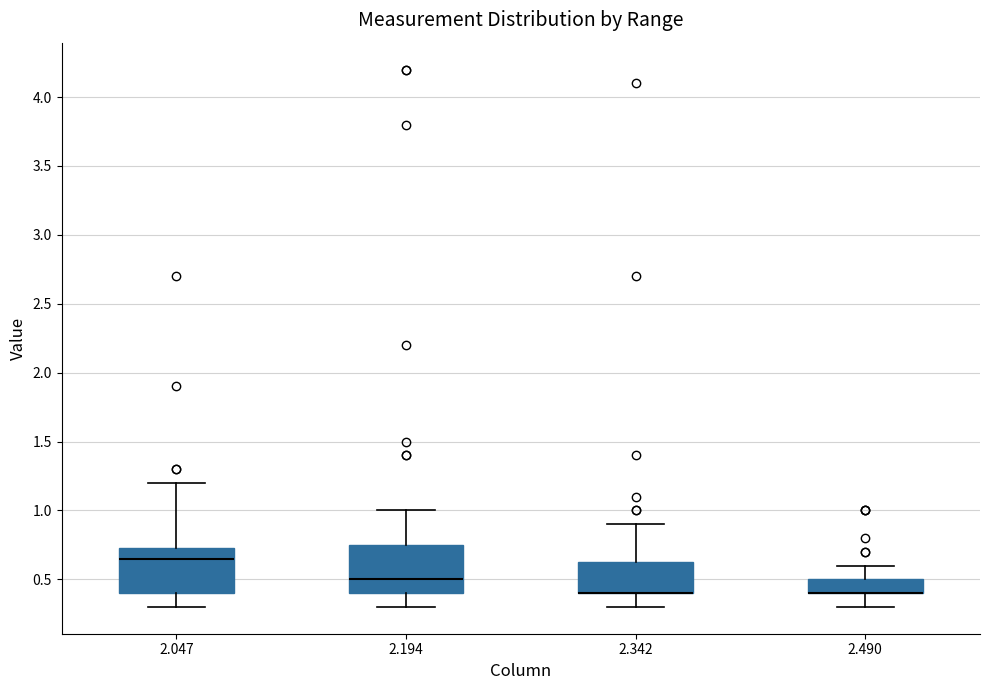

Reading left to right, read every box against the y-axis: the position of its median line, the range the box covers, and the ends of its whiskers. The values are not printed on the chart, so give them approximately, as read against the axis.

2.047: median 0.65, box 0.40 to 0.75, whiskers 0.30 to 1.20
2.194: median 0.50, box 0.40 to 0.75, whiskers 0.30 to 1.00
2.342: median 0.40 (drawn on the box's lower edge), box 0.40 to 0.65, whiskers 0.30 to 0.90
2.490: median 0.40 (drawn on the box's lower edge), box 0.40 to 0.50, whiskers 0.30 to 0.60